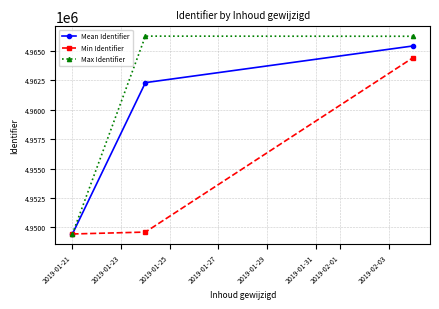

What is the difference between the second highest and minimum values in the Max Identifier series?

16835.0